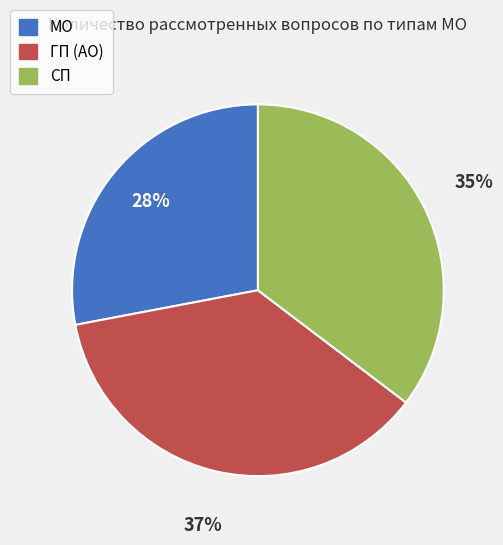

To the nearest percent, what is the difference between the СП and МО slice percentages?

7%